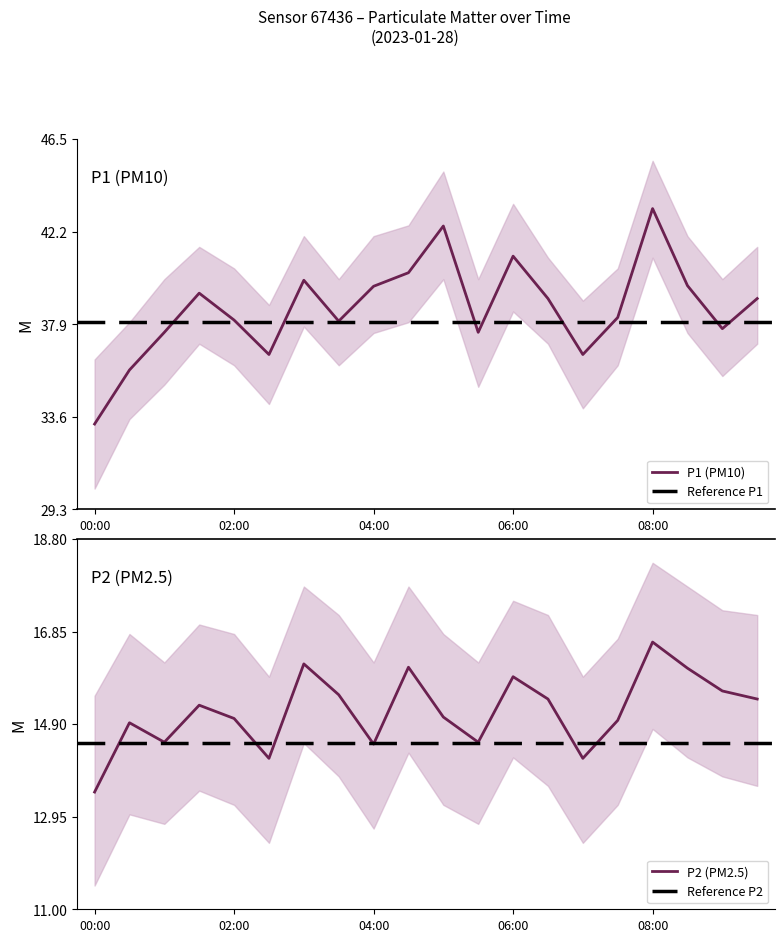

Which label corresponds to the largest value in the chart?

08:00